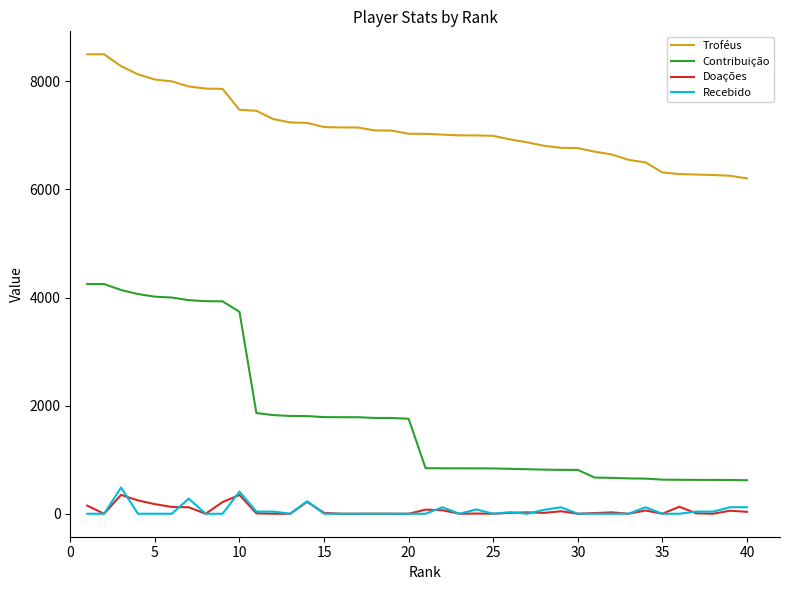

How many categories are shown in the chart?

40